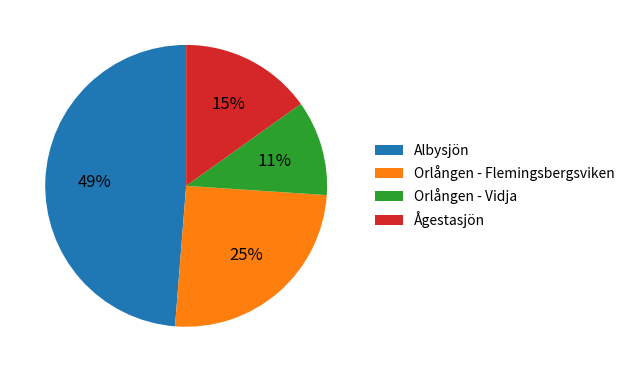

What percentage is the Ågestasjön slice, to the nearest percent?

15%